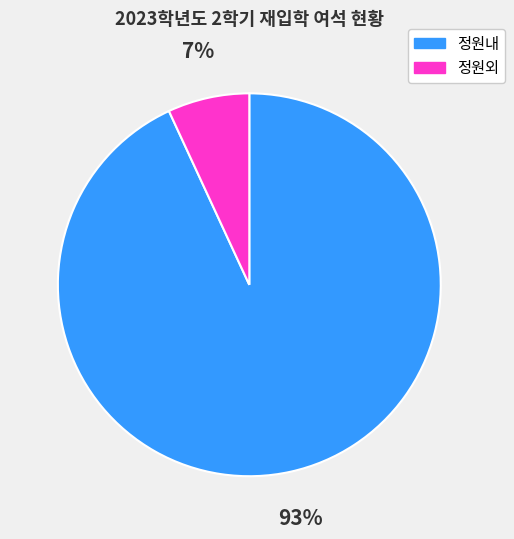

Is there any slice that represents more than half of the pie?

Yes